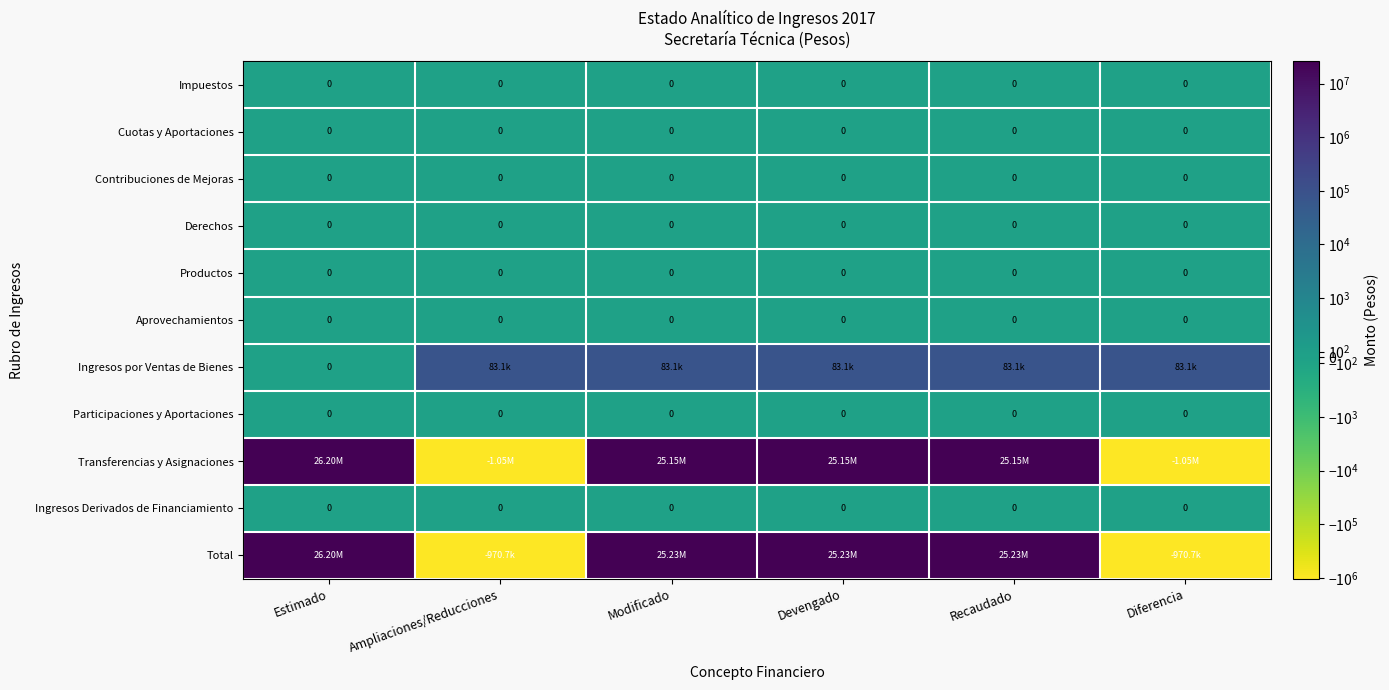

What is the minimum value shown in the chart?

-1053819.4